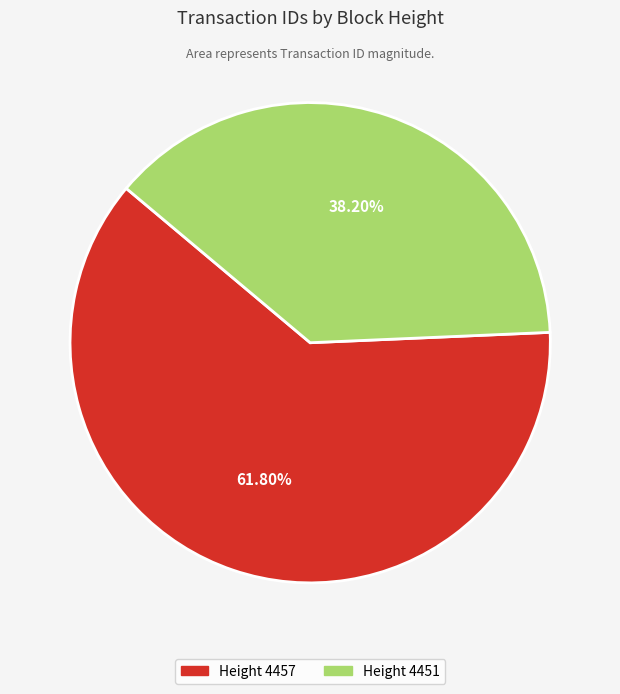

Does any single category account for the majority?

Yes